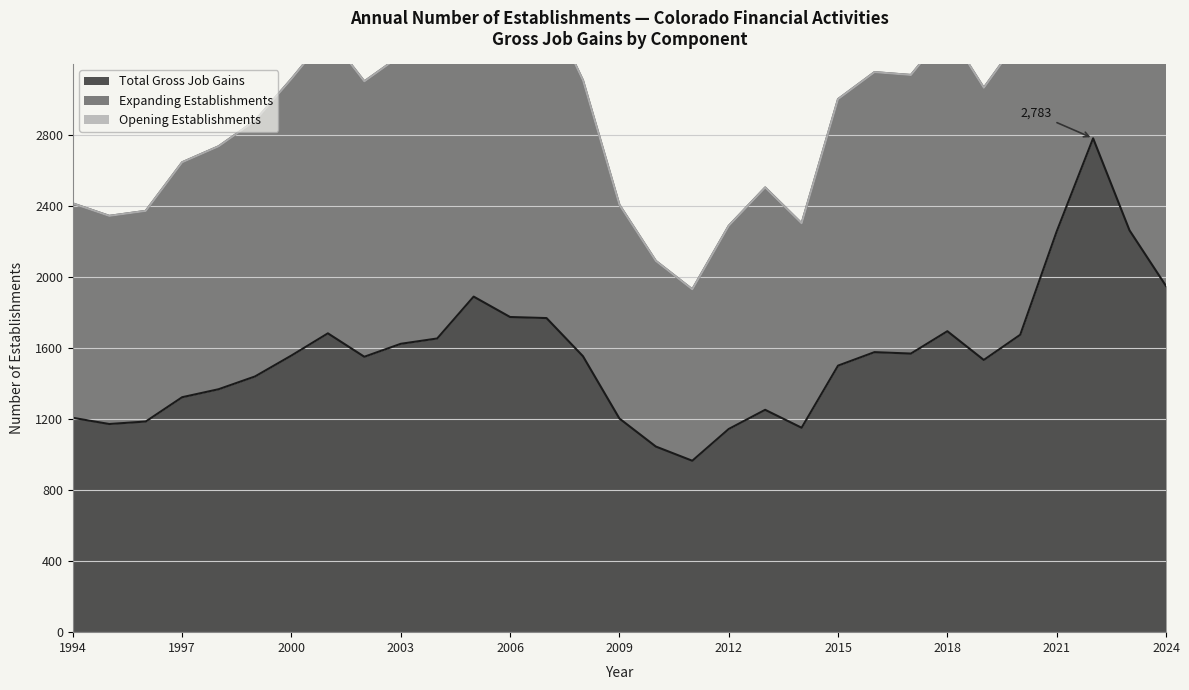

What is the minimum value for Total Gross Job Gains?

966